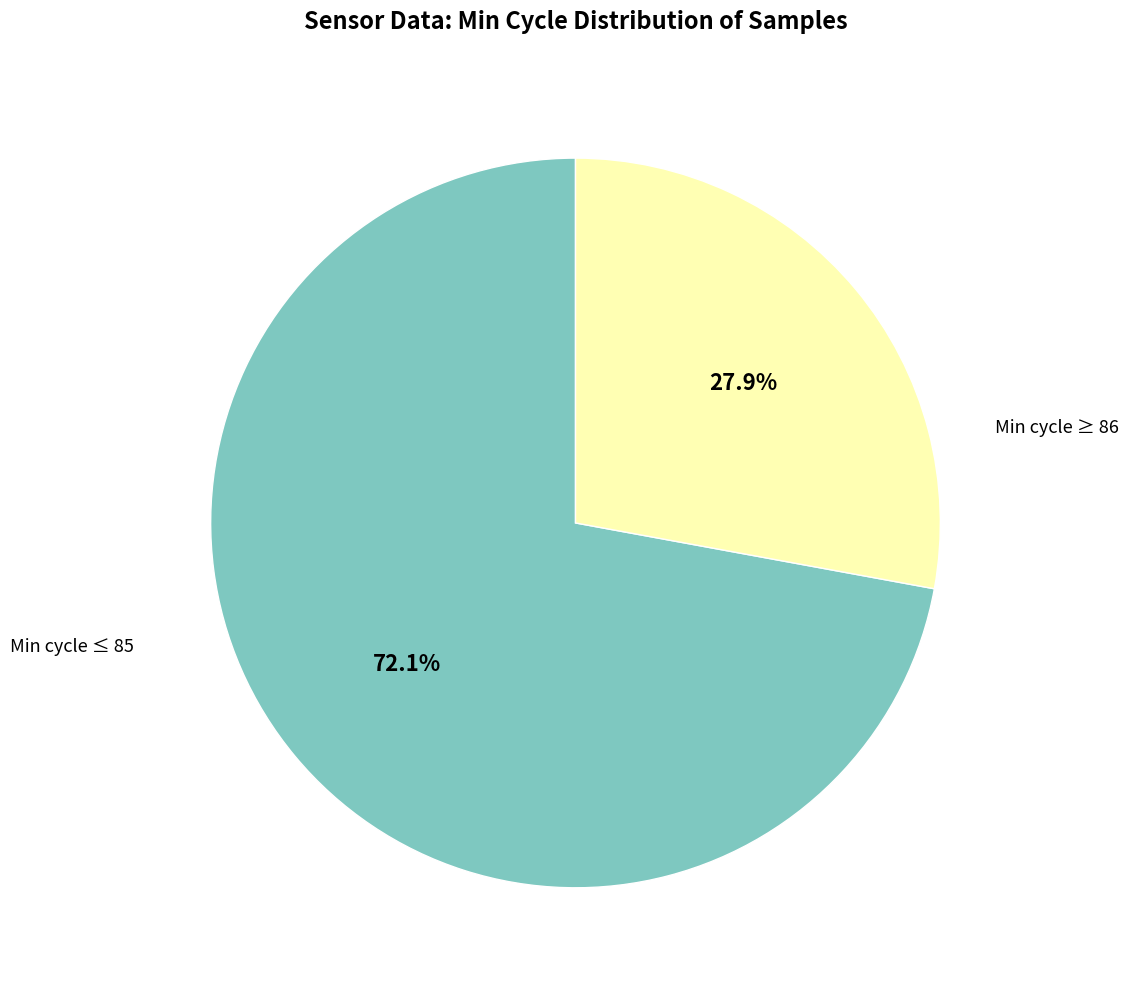

Count the number of slices in the pie.

2